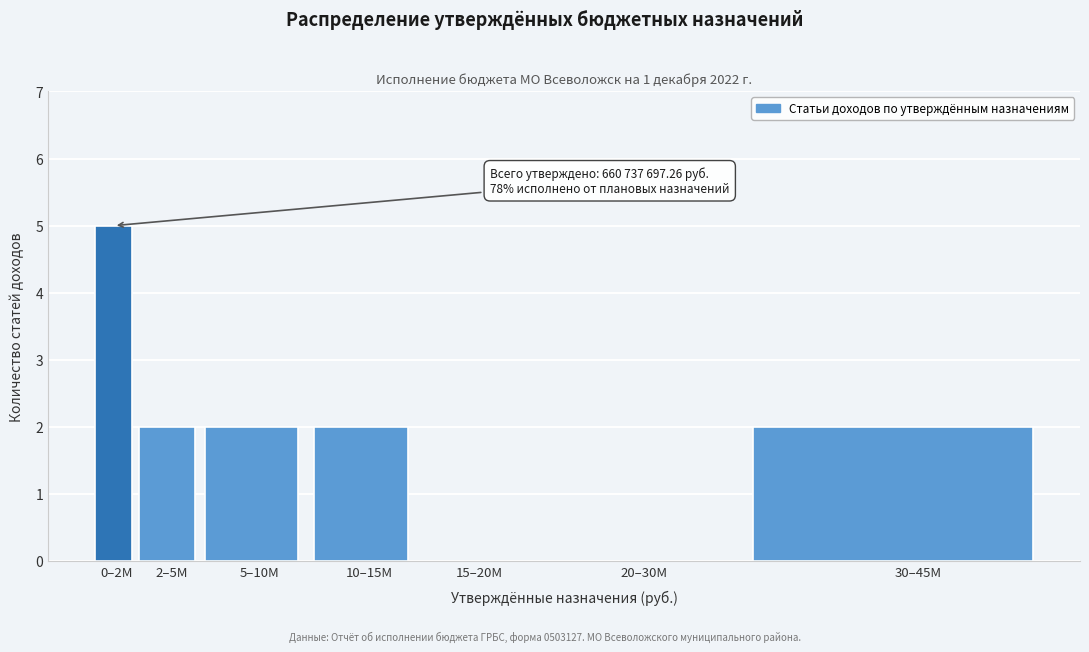

Reading left to right, what are all the values shown in this chart?

0–2М=5	2–5М=2	5–10М=2	10–15М=2	15–20М=0	20–30М=0	30–45М=2